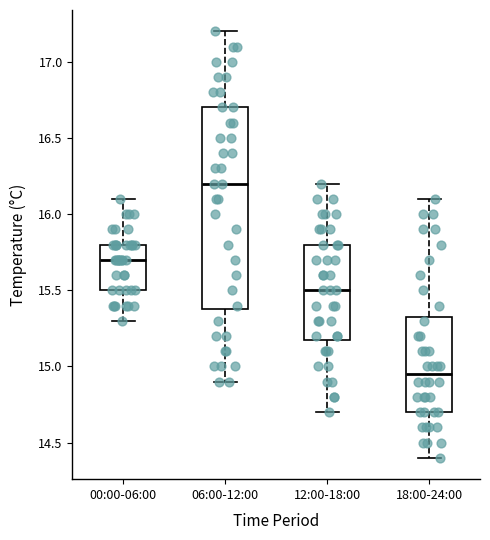

Reading left to right, transcribe this box plot: for each box, give where its median line is, the range the box spans, and where its two whiskers end, as read against the y-axis. The values are not printed on the chart, so give them approximately, as read against the axis.

00:00-06:00: median 15.70, box 15.50 to 15.80, whiskers 15.30 to 16.10
06:00-12:00: median 16.20, box 15.40 to 16.70, whiskers 14.90 to 17.20
12:00-18:00: median 15.50, box 15.20 to 15.80, whiskers 14.70 to 16.20
18:00-24:00: median 14.95, box 14.70 to 15.35, whiskers 14.40 to 16.10